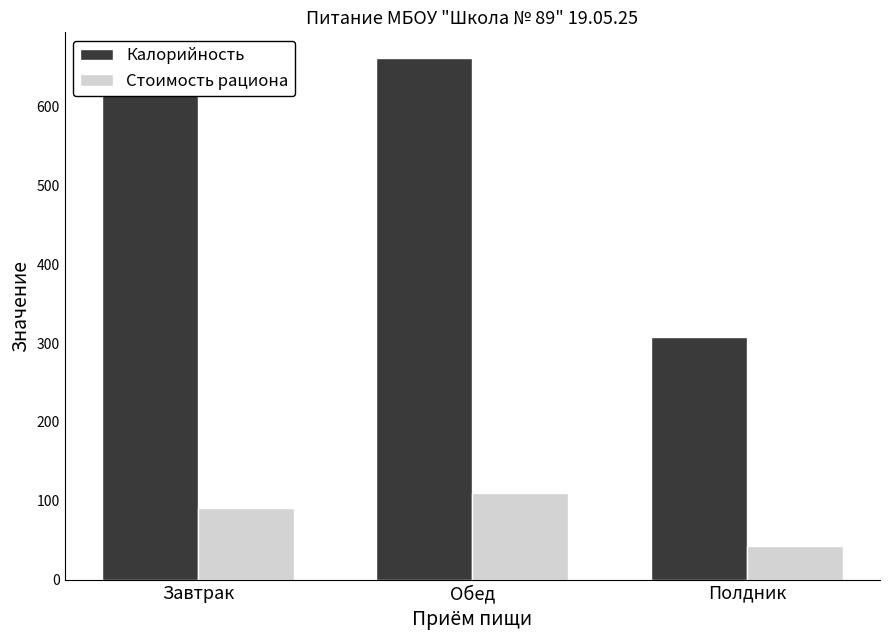

Which series has the largest range (max minus min)?

Калорийность